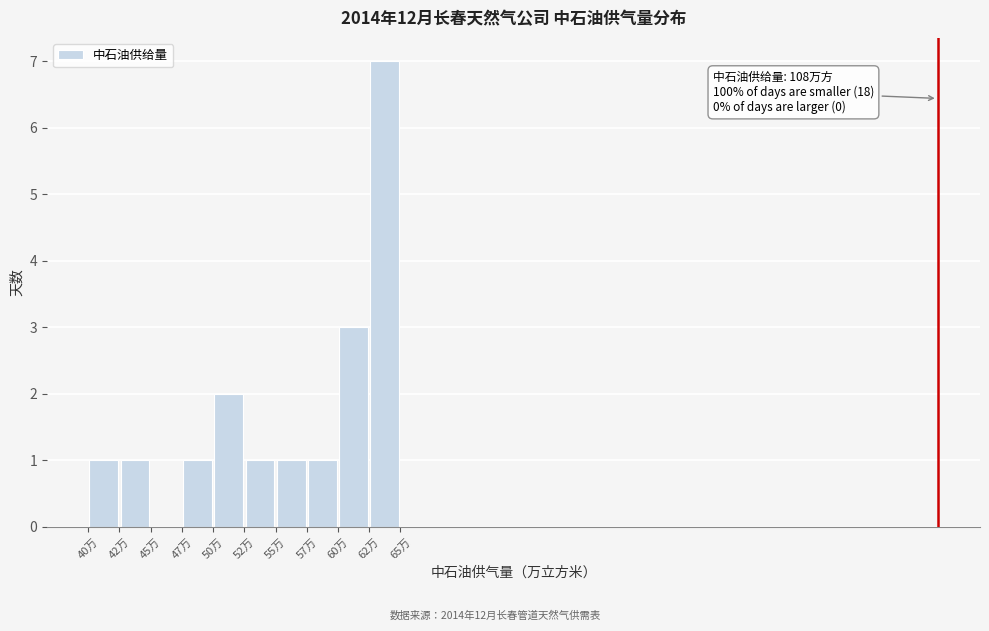

Which range on the x-axis has the tallest bar?

62.5 to 65.0